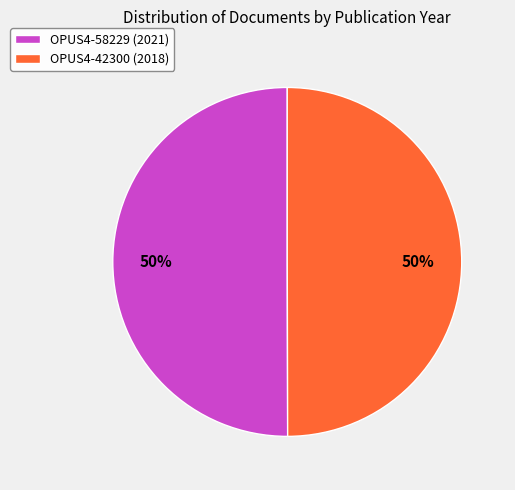

To the nearest percent, what is the average slice percentage?

50%